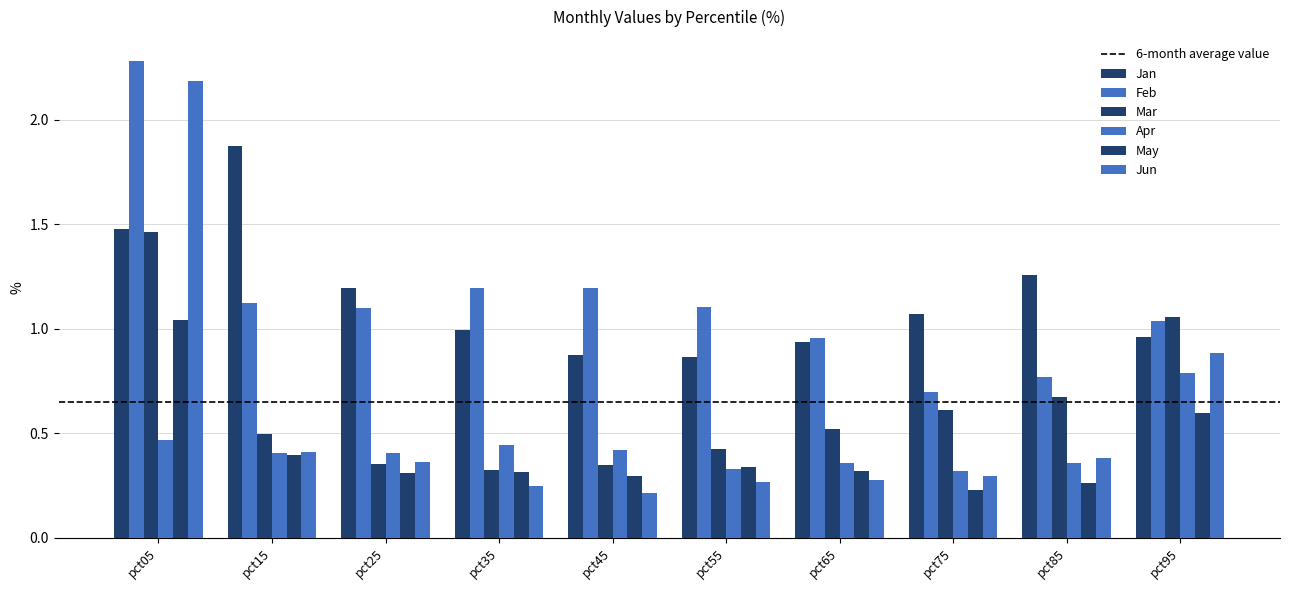

How many groups of bars are there?

10